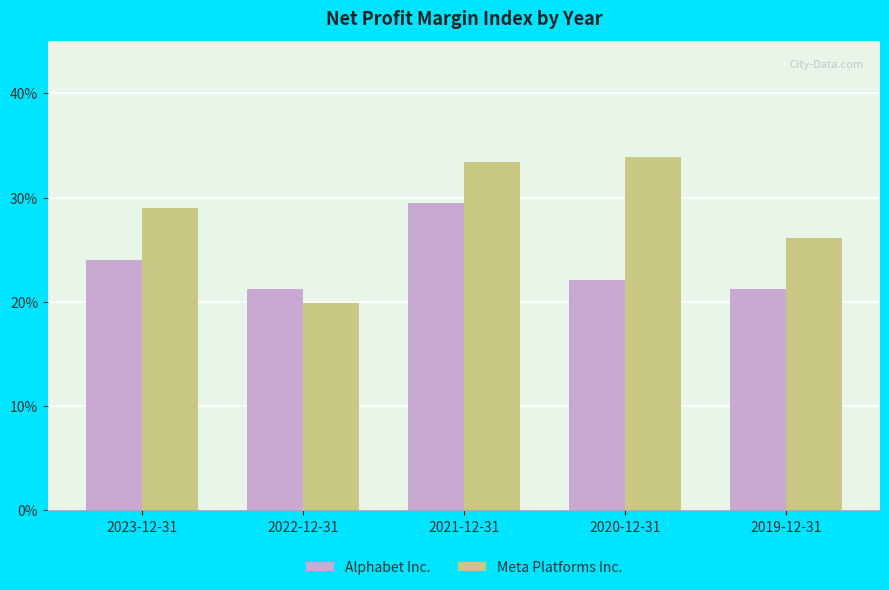

Count the Meta Platforms Inc. values in the range 0 to 1.

5